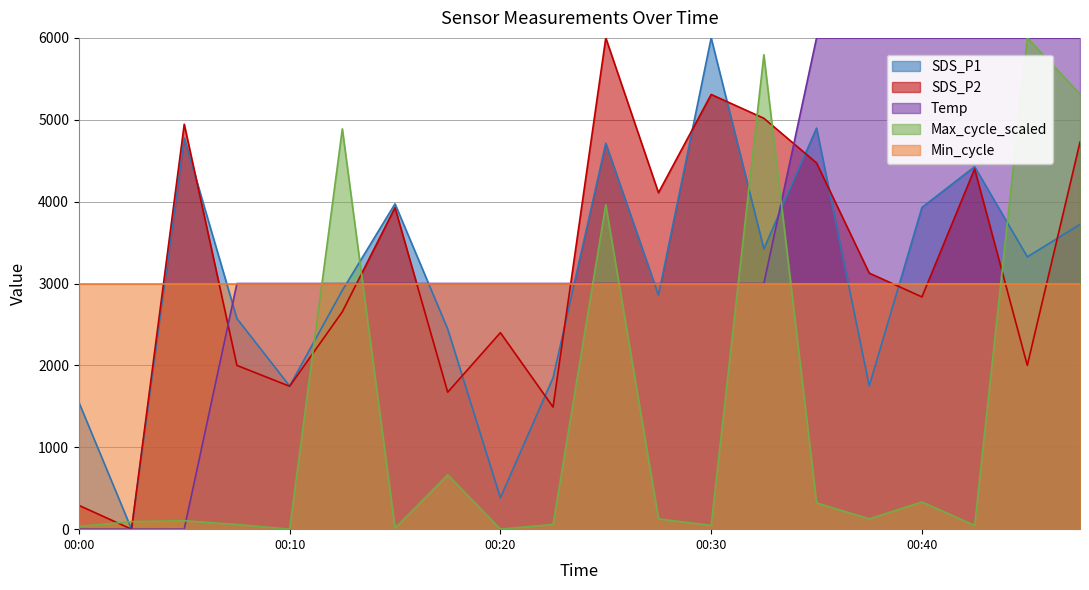

Which series ends up on top after the final intersection of SDS_P1 and Min_cycle?

SDS_P1